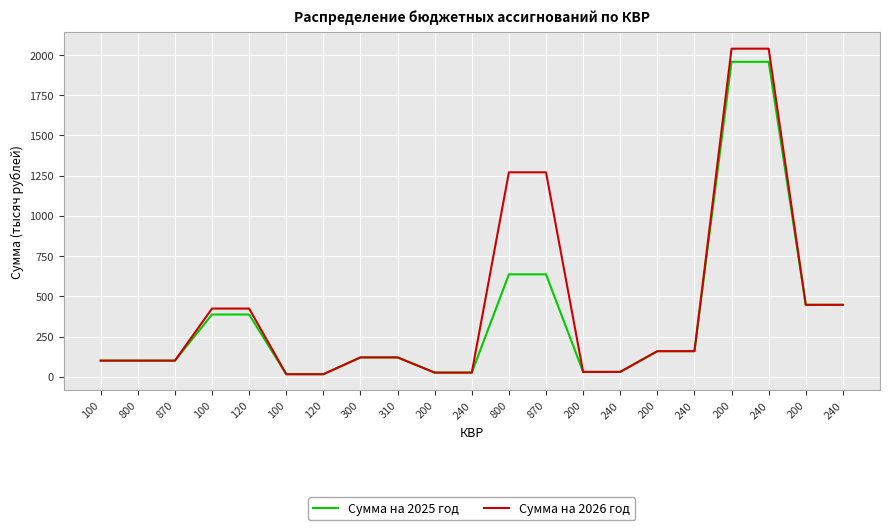

What are all the series names shown in the legend?

Сумма на 2025 год, Сумма на 2026 год